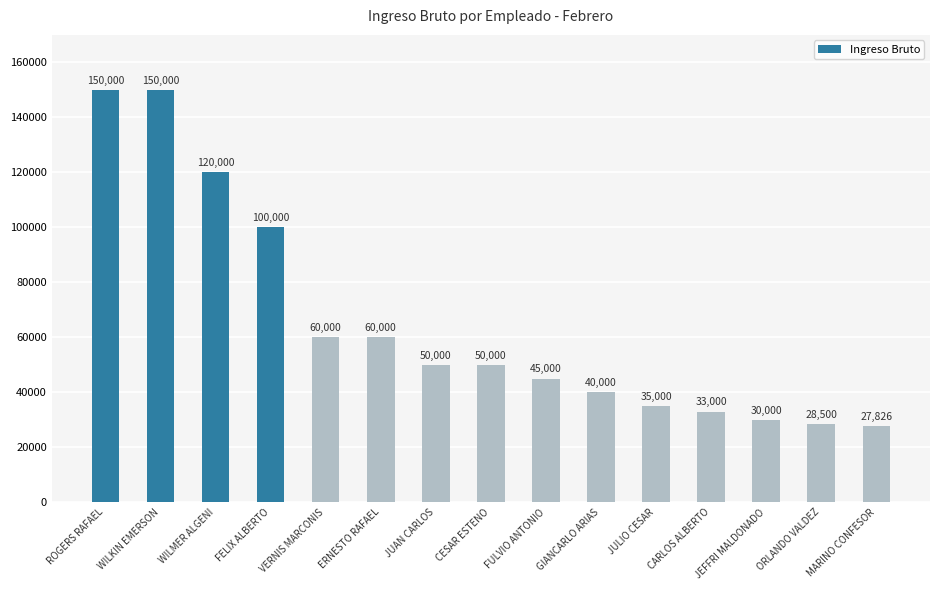

What is the change in value from WILKIN EMERSON to JEFFRI MALDONADO?

-120000